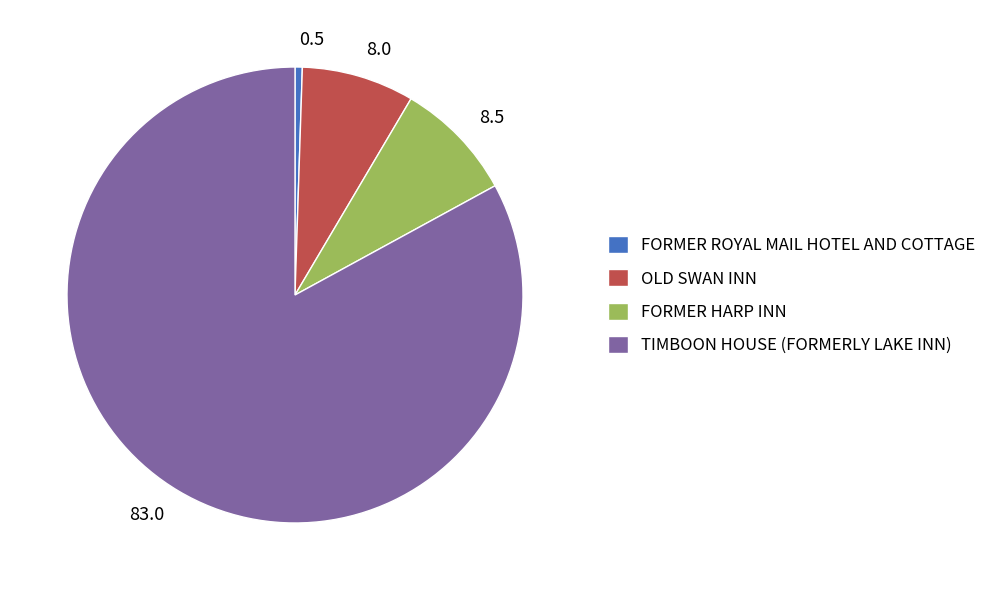

Which slice is the smallest?

FORMER ROYAL MAIL HOTEL AND COTTAGE